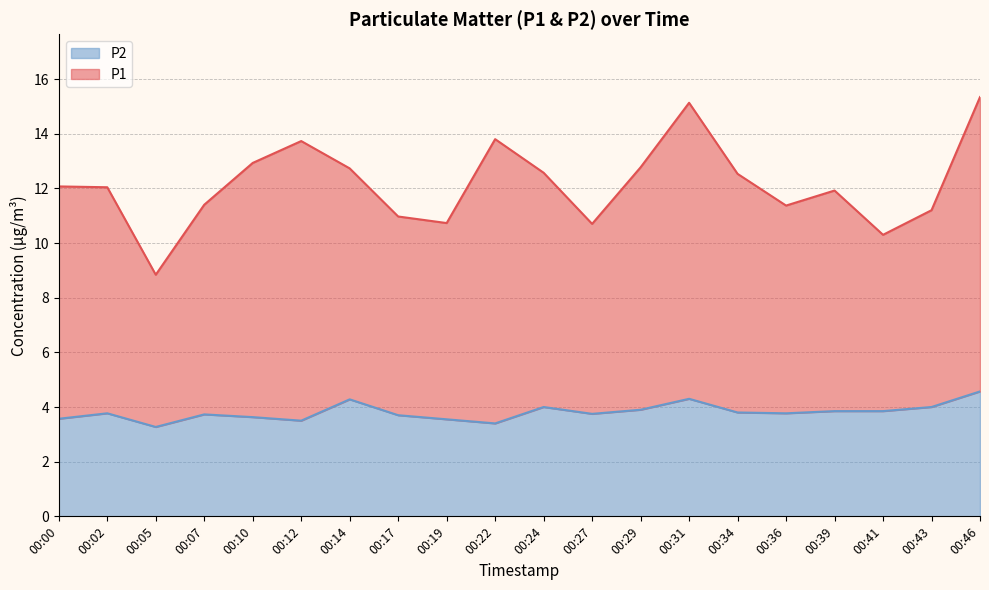

Does the chart display data point markers on the line(s)?

No